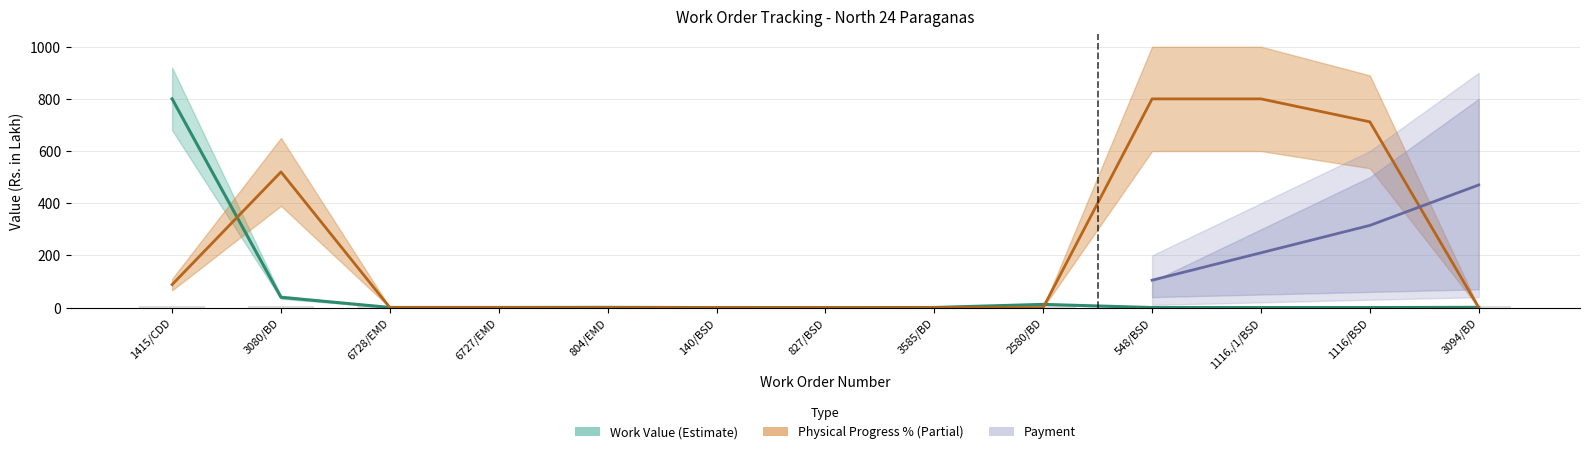

What is the label of the 6th bar from the right?

3585/BD